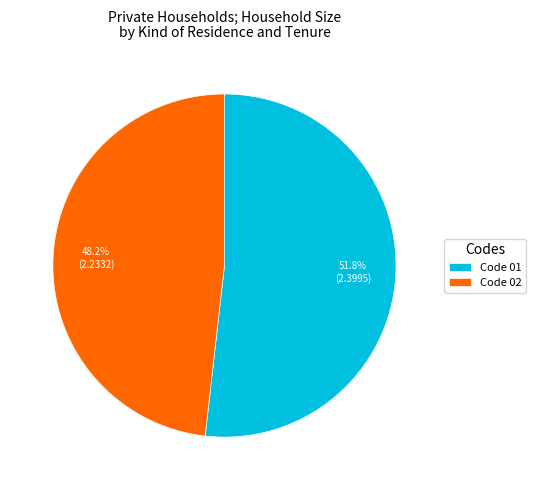

Which slice represents more than half of the pie?

Code 01